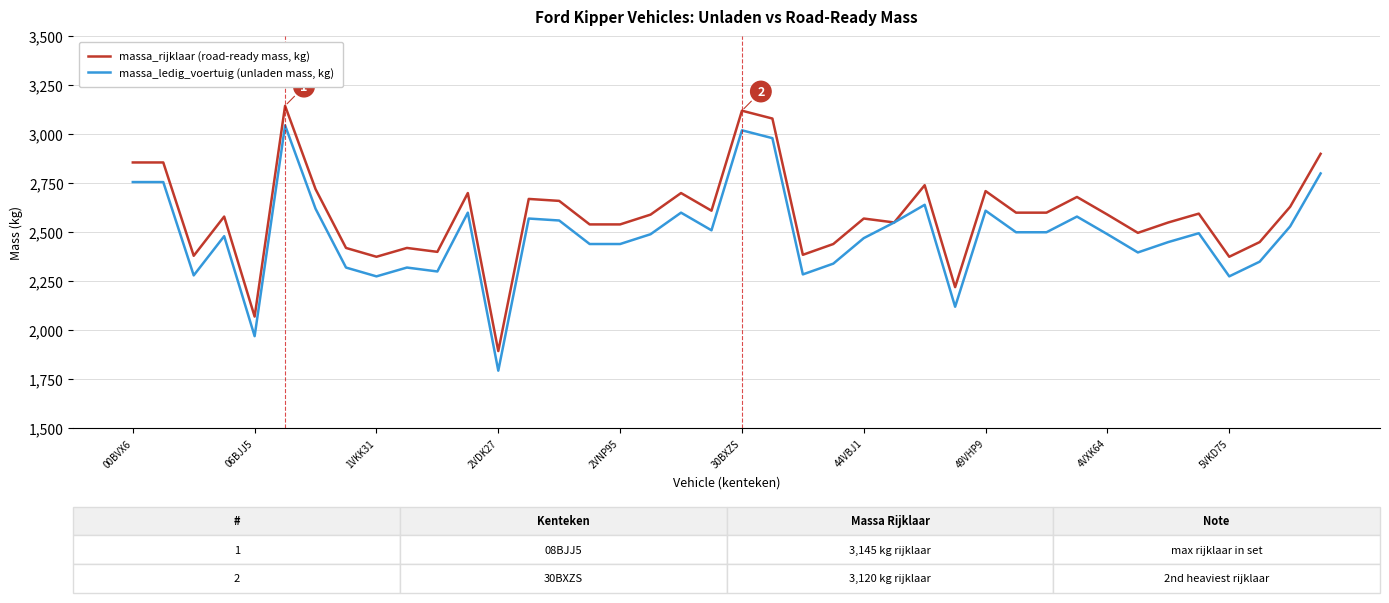

At how many categories does at least one series exceed 2277?

37